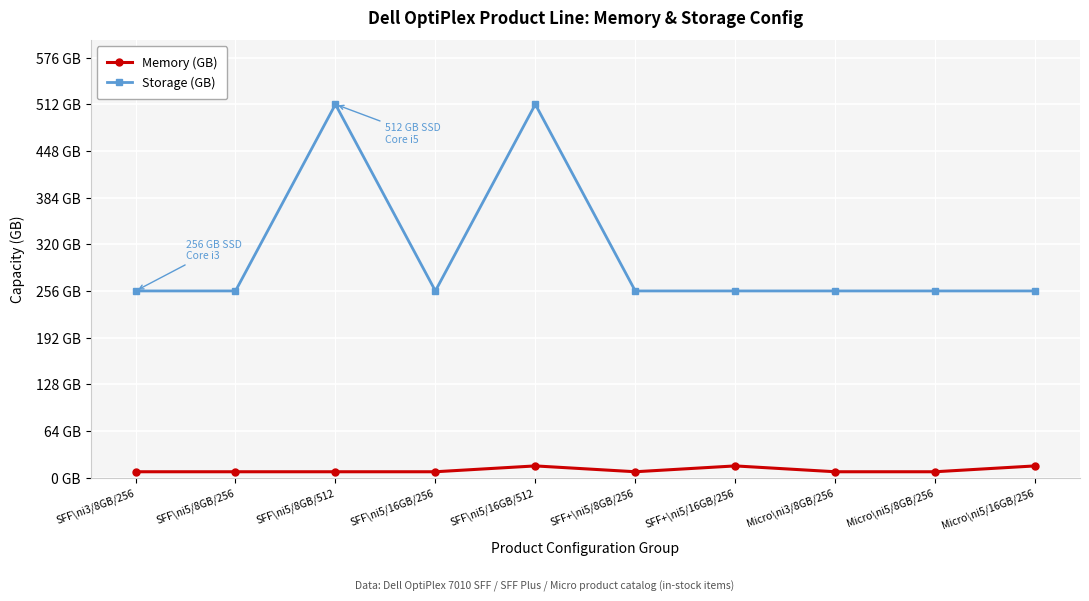

What are all the series names shown in the legend?

Memory (GB), Storage (GB)